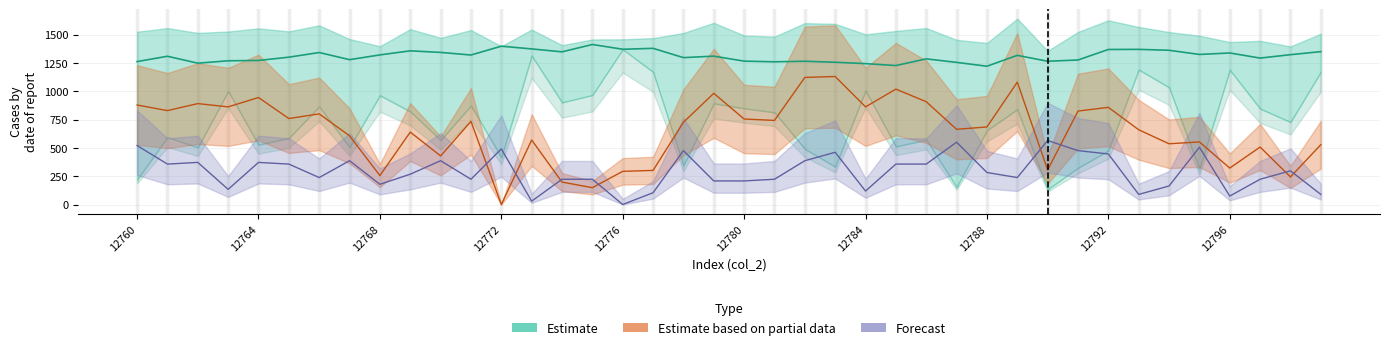

Is the value of col_4 at 12774 greater than the value of col_6 at 12779?

Yes